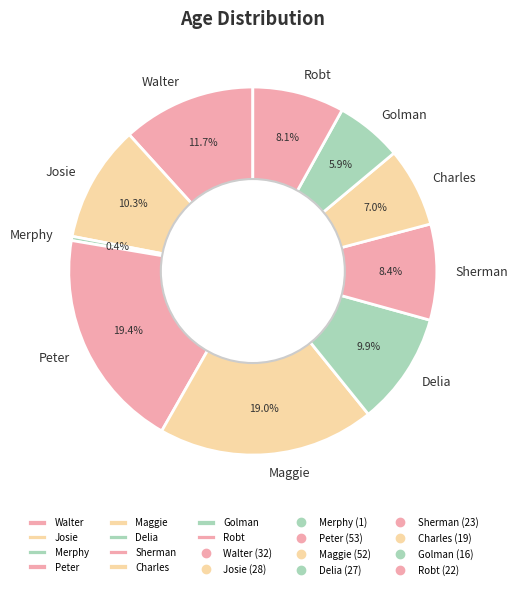

To the nearest percent, what portion does Delia represent?

10%